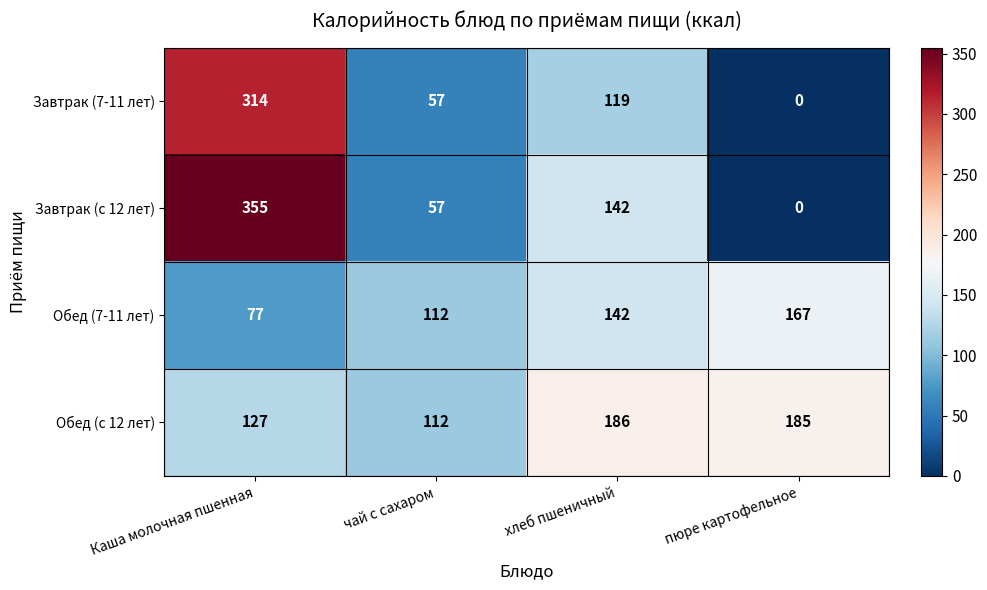

Which series has the largest total across all categories?

Обед (с 12 лет)